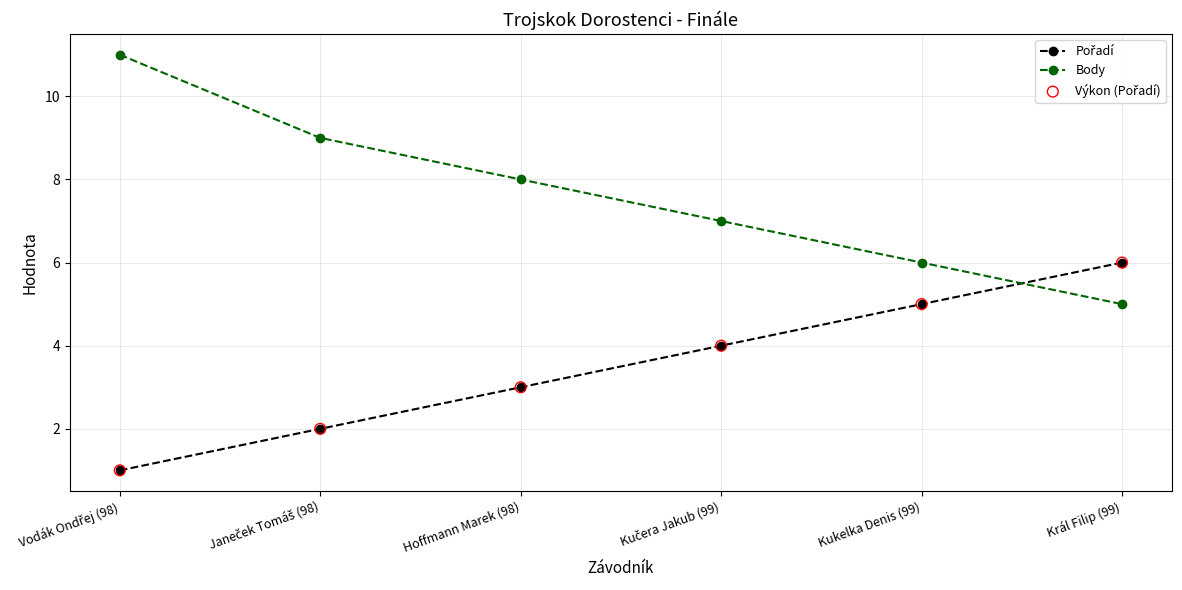

What is the maximum value for Body?

11